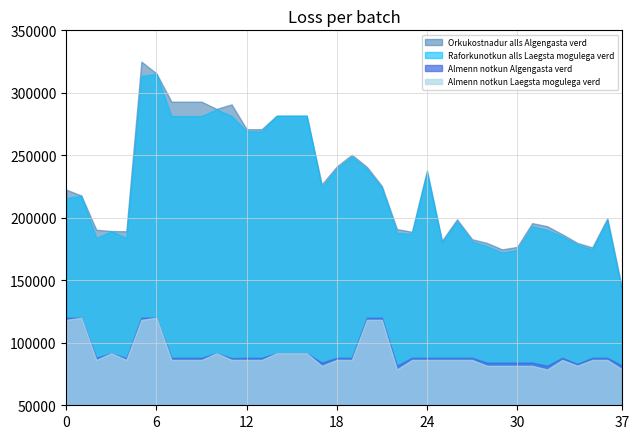

True or false: Almenn notkun Algengasta verd and Orkukostnadur alls Algengasta verd cross at least once.

False